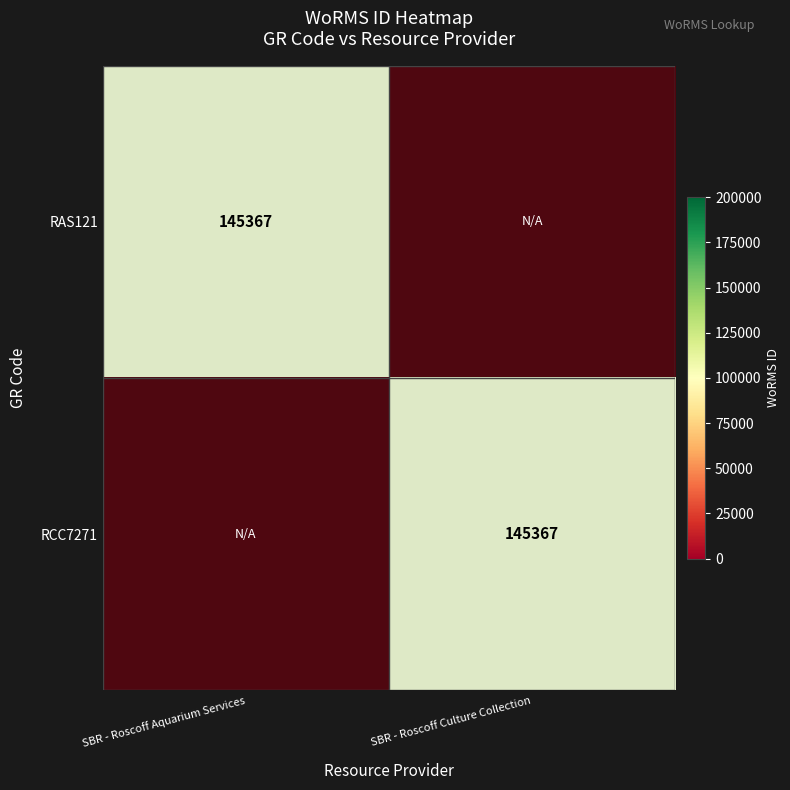

Is the value of RCC7271 at SBR - Roscoff Culture Collection greater than the value of RAS121 at SBR - Roscoff Culture Collection?

No